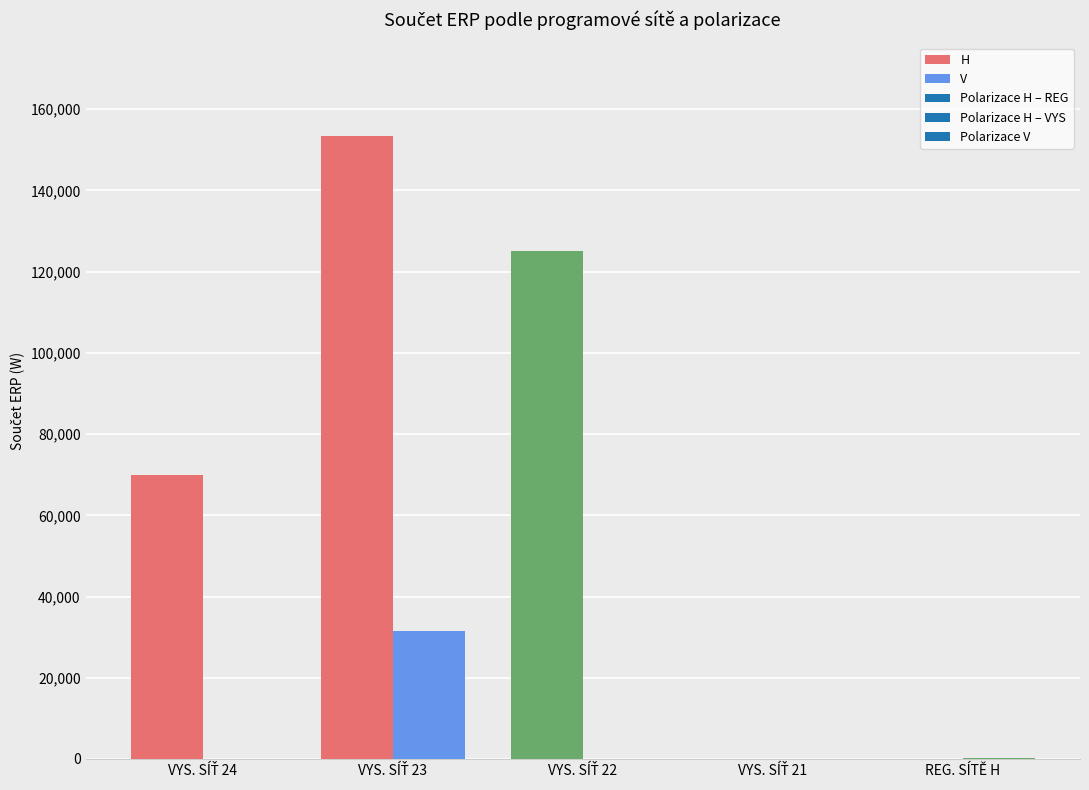

Are the bars grouped side by side (vs. stacked)?

Yes